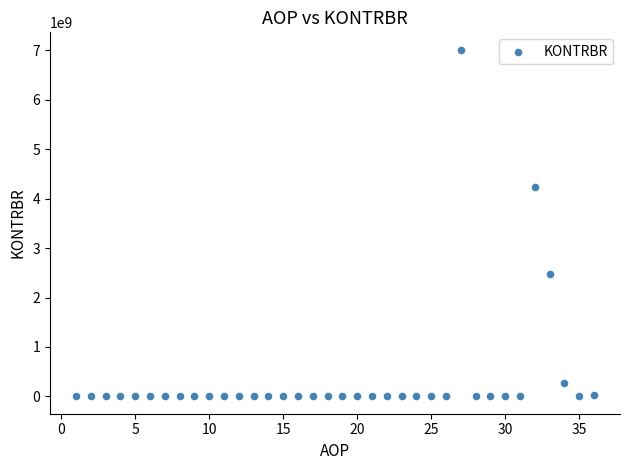

What Y value in the scatter plot is closest to 3506620240?

4244181319.8